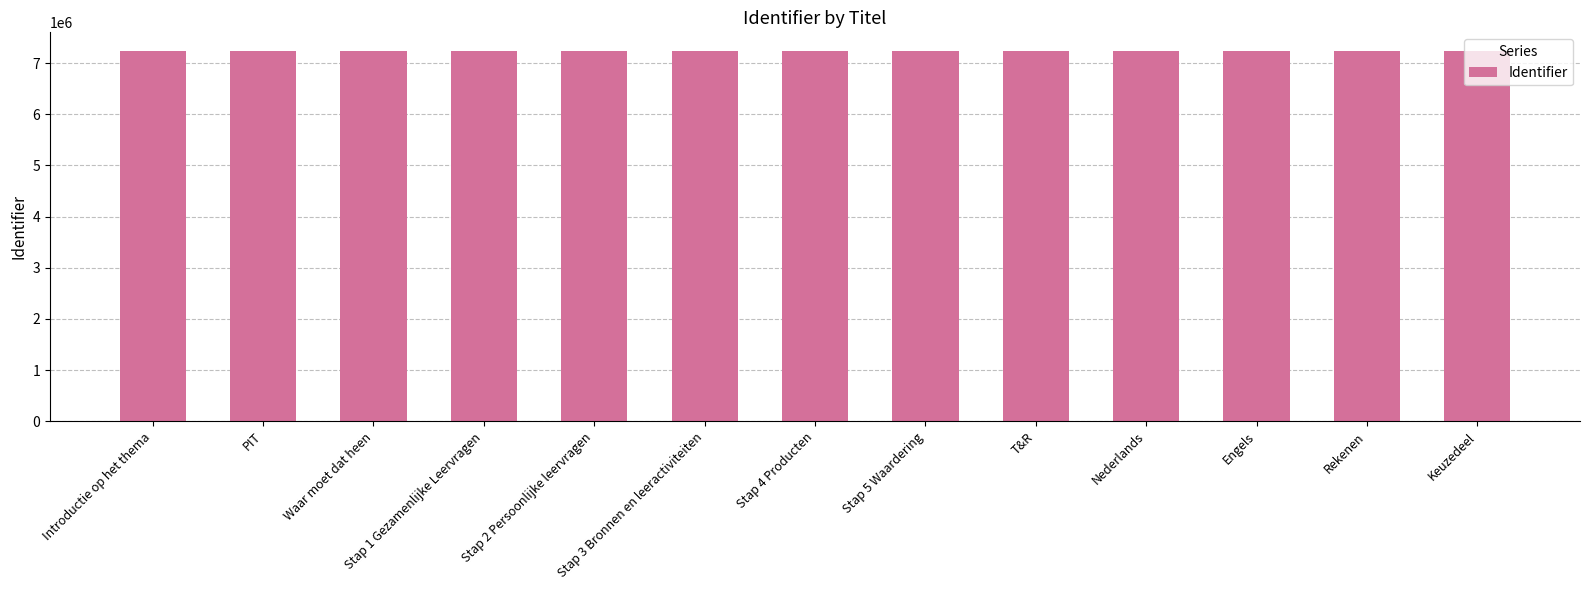

What position from the left is Stap 5 Waardering?

8